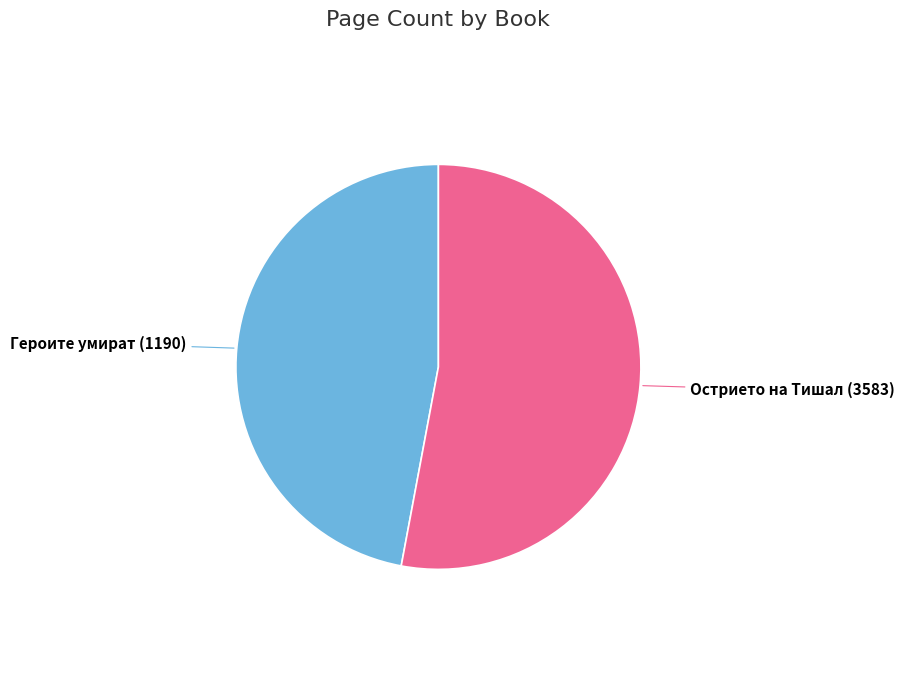

How many segments does this pie chart have?

2